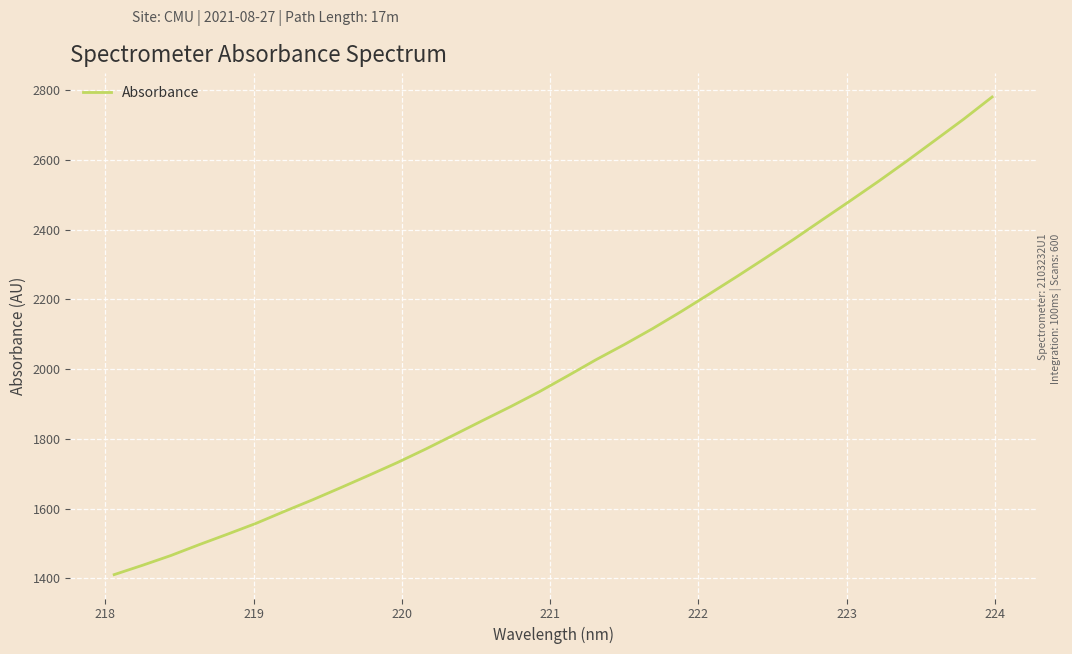

What is the minimum value shown in the chart?

1410.6